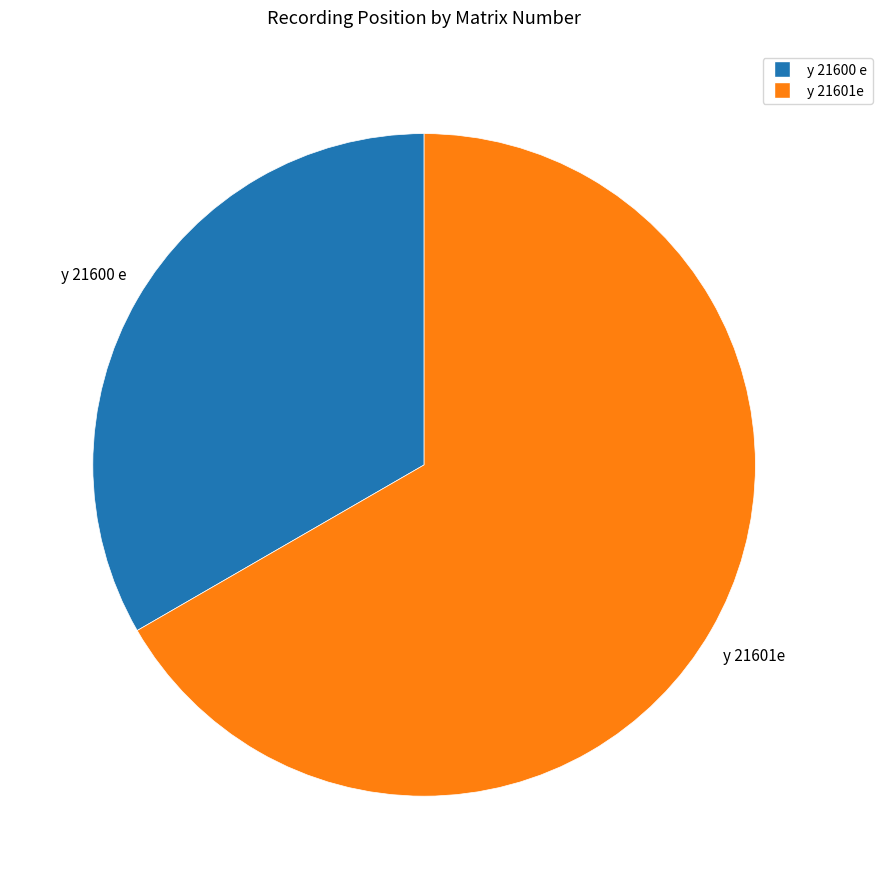

Which slice is the smallest?

y 21600 e